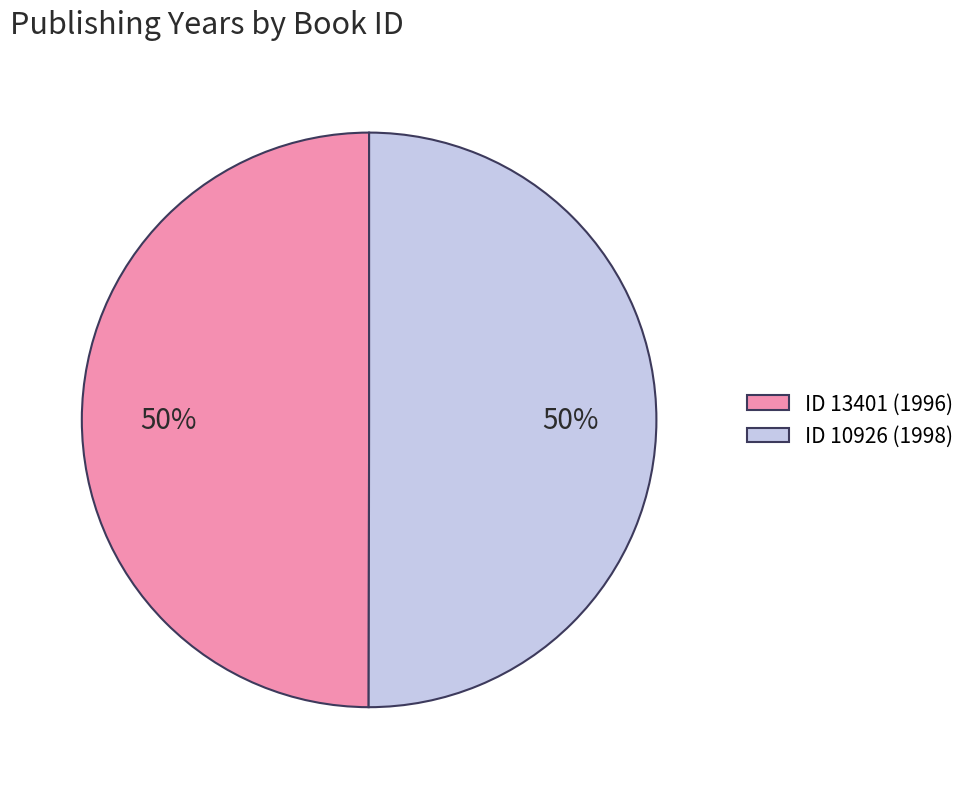

Is the sum of ID 13401 (1996) and ID 10926 (1998) greater than half?

Yes